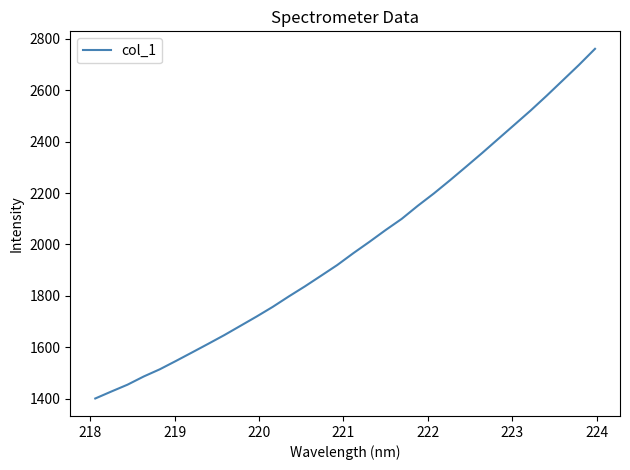

True or false: there are more than 1 points higher than both neighbors.

False